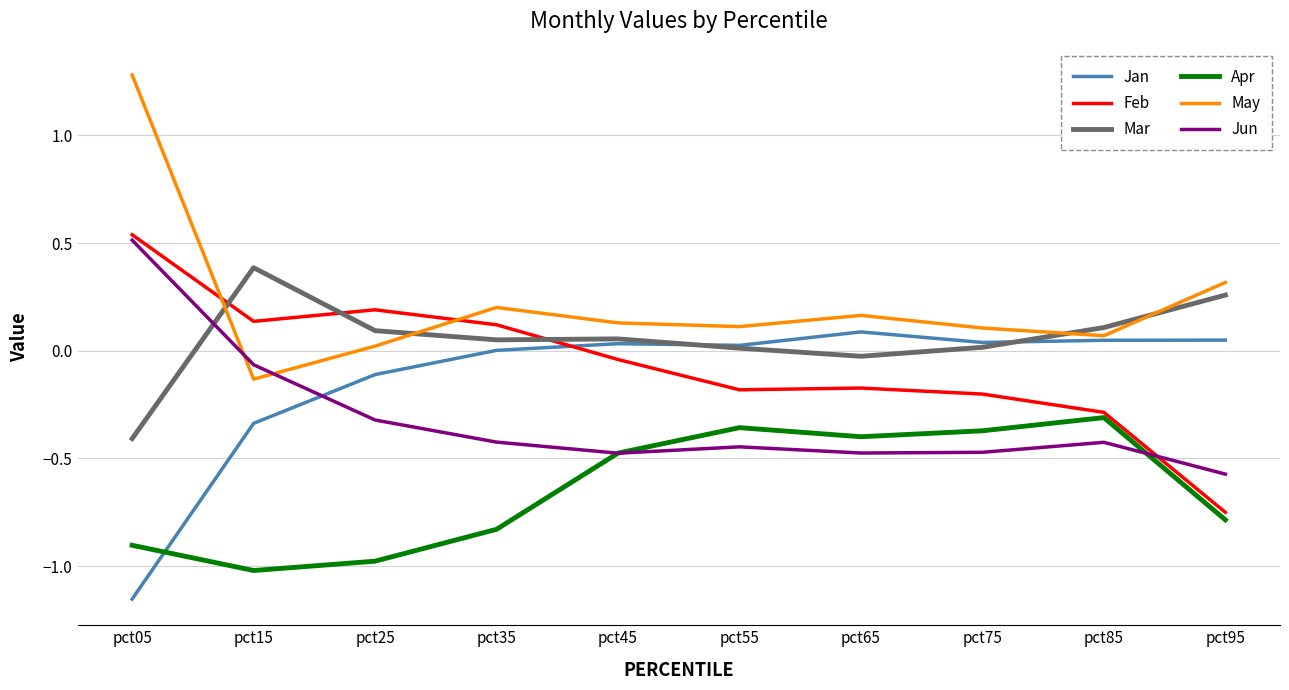

Is it true that Feb equals -0.8 at pct95?

True